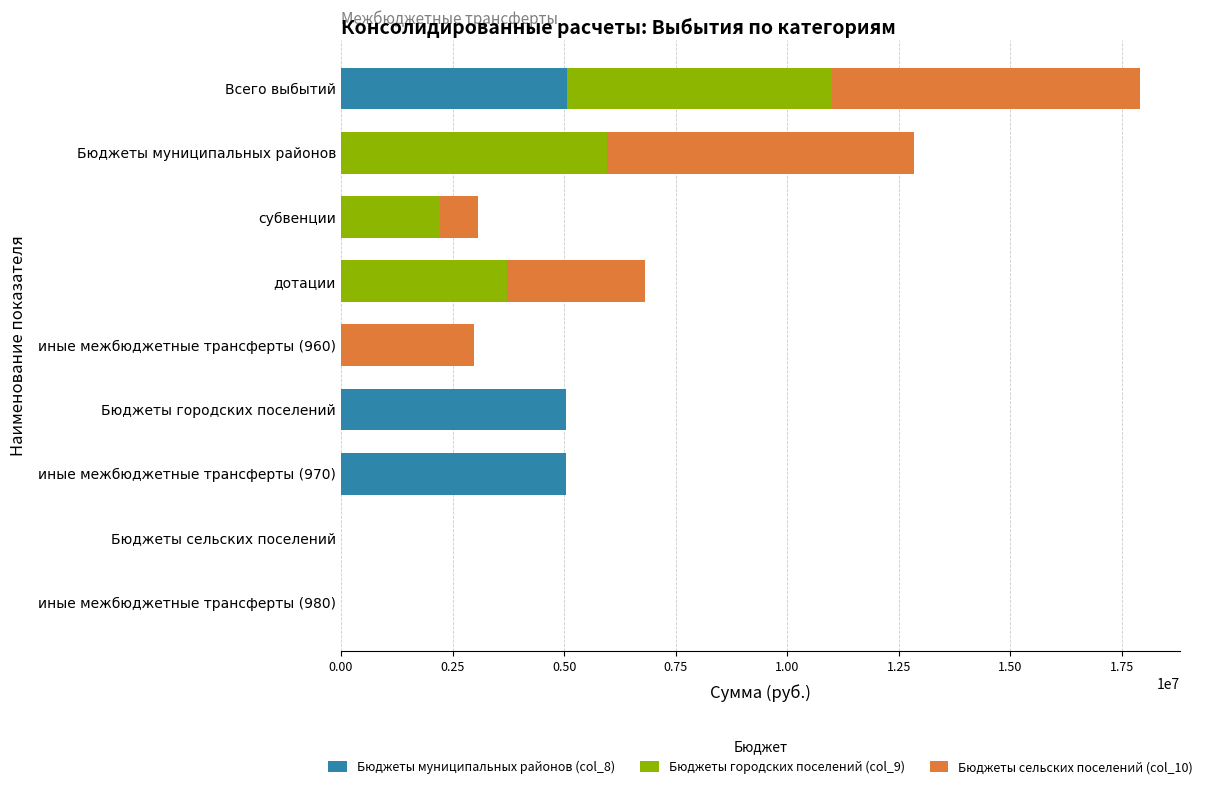

At which category is the sum across all series the highest?

Всего выбытий